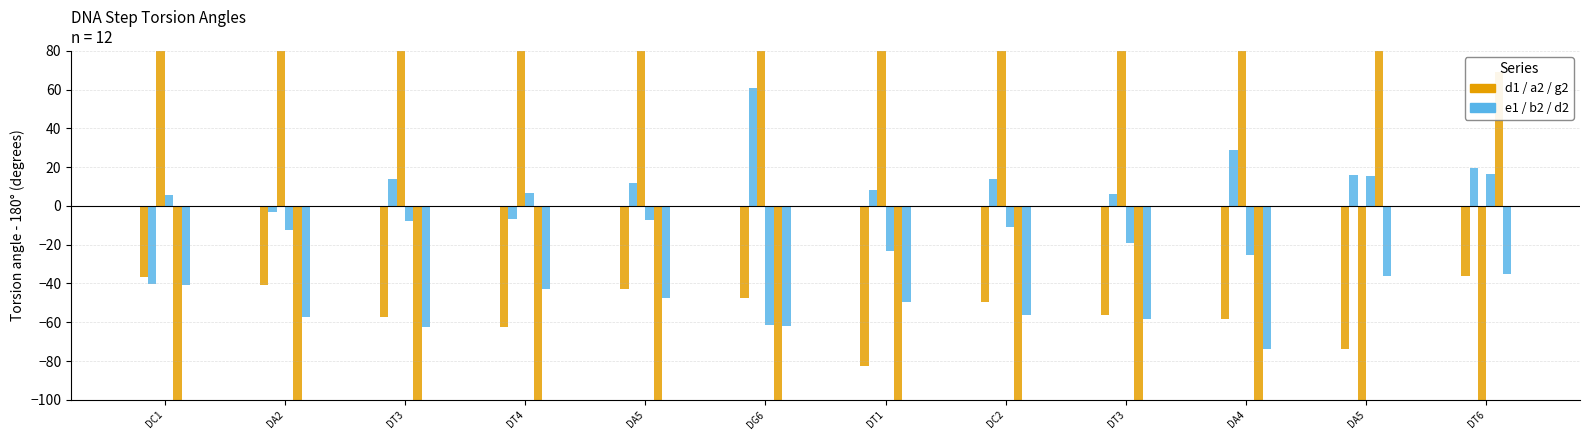

At which category does the chart reach its minimum across all series?

DG6